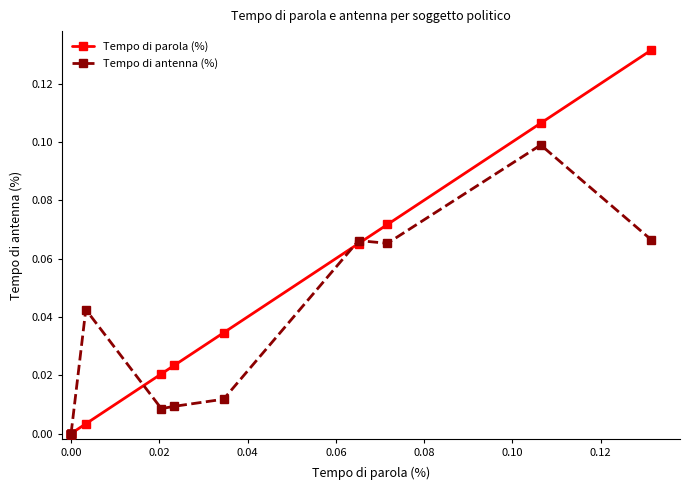

Is this an area chart (filled region under the line)?

No